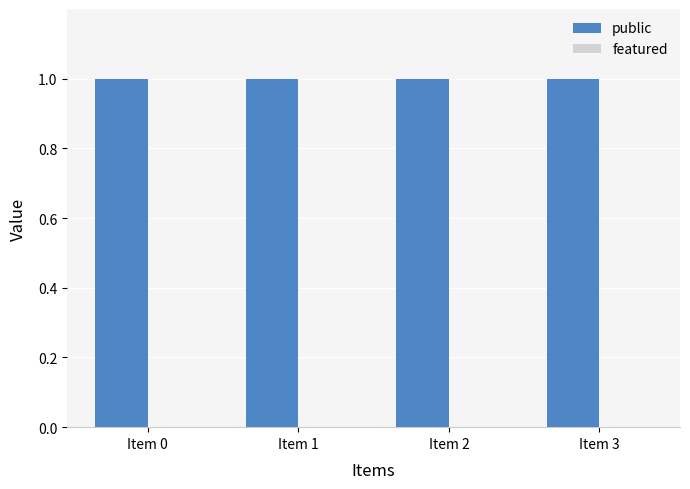

What is the value of the public bar at the 3rd from the left?

1